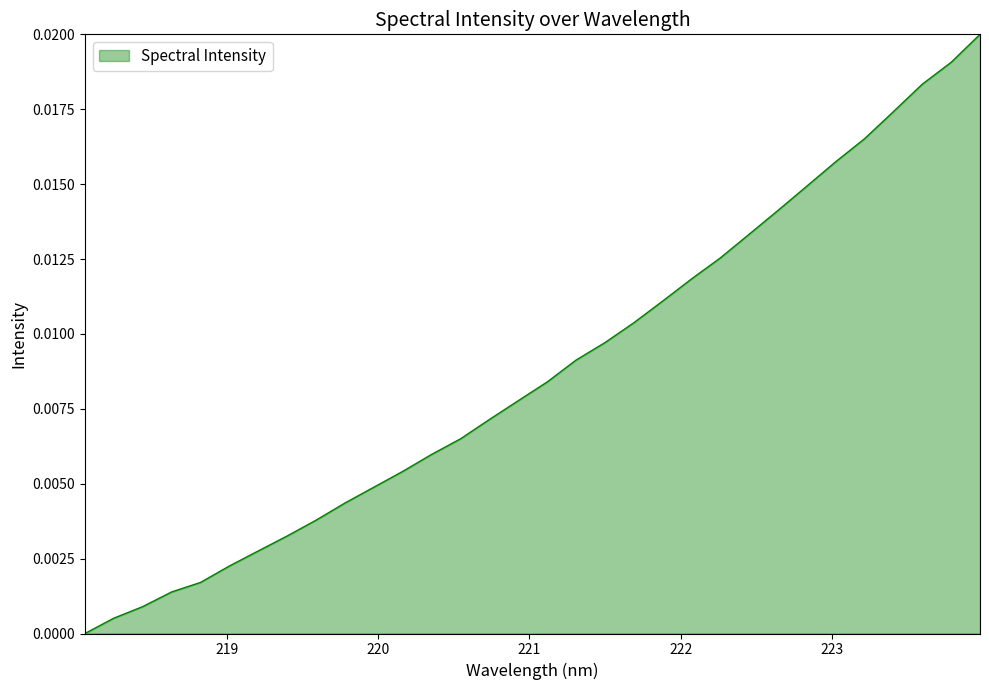

List the labels in order of value, largest first.

223.9802, 223.7895, 223.5987, 223.408, 223.2172, 223.0264, 222.8355, 222.6447, 222.4538, 222.263, 222.0721, 221.8812, 221.6902, 221.4993, 221.3083, 221.1174, 220.9264, 220.7354, 220.5444, 220.3533, 220.1623, 219.9712, 219.7801, 219.589, 219.3979, 219.2067, 219.0156, 218.8244, 218.6332, 218.442, 218.2508, 218.0596